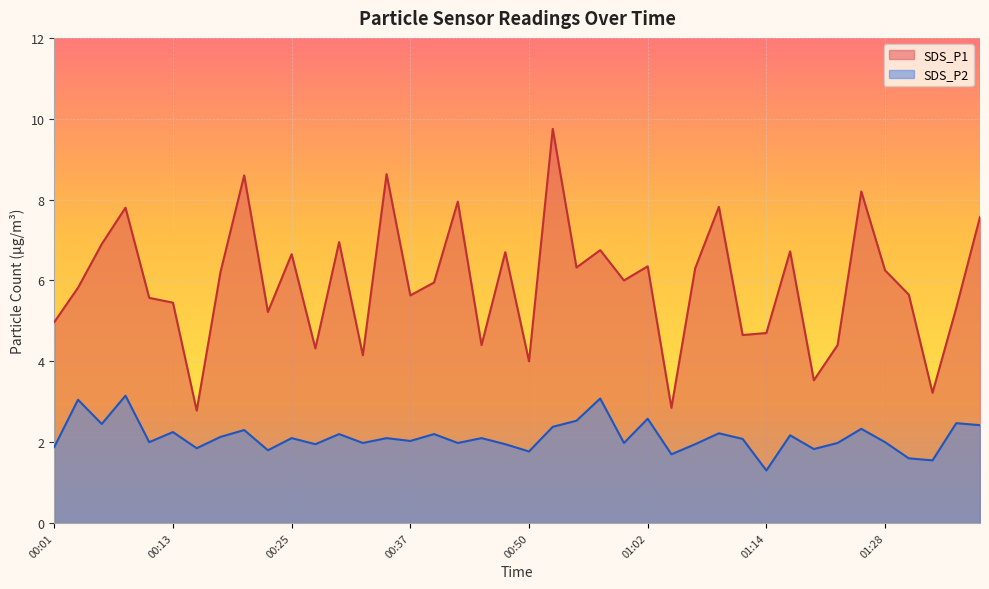

Read the SDS_P2 value at 00:05.

2.5